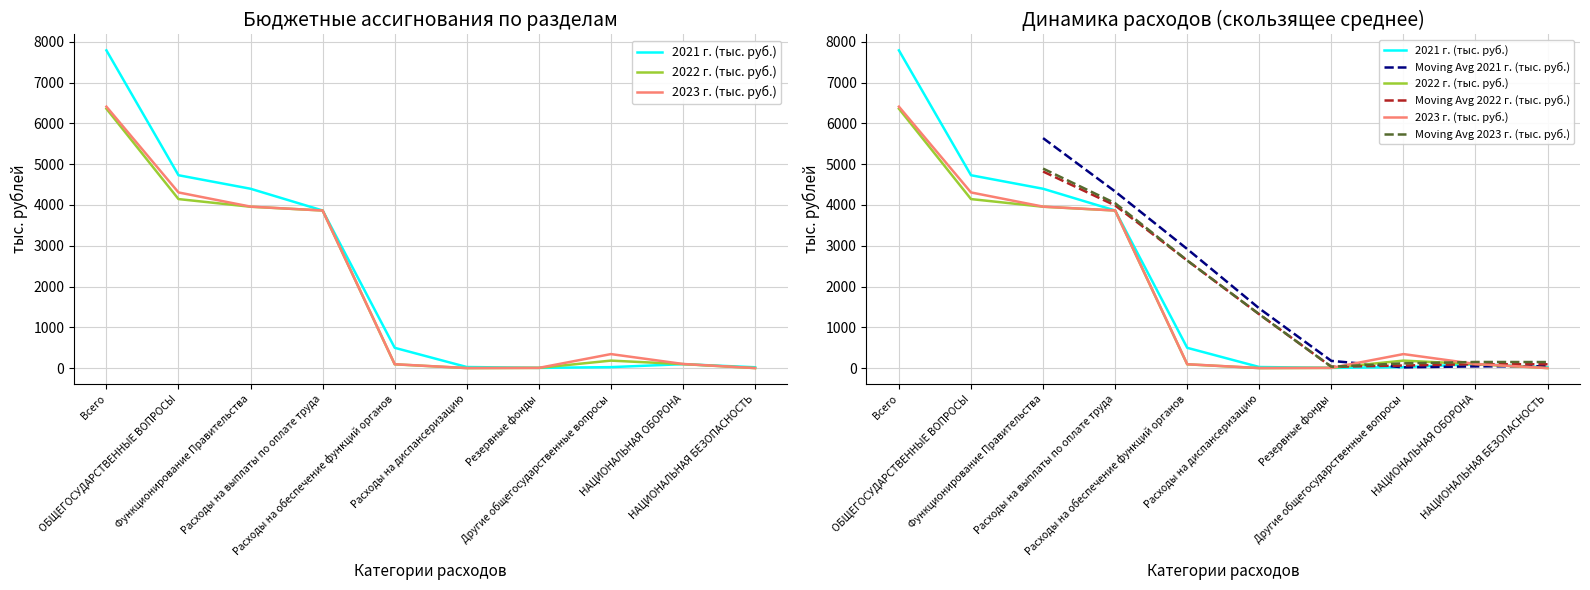

What is the maximum value shown in the chart?

7790.4